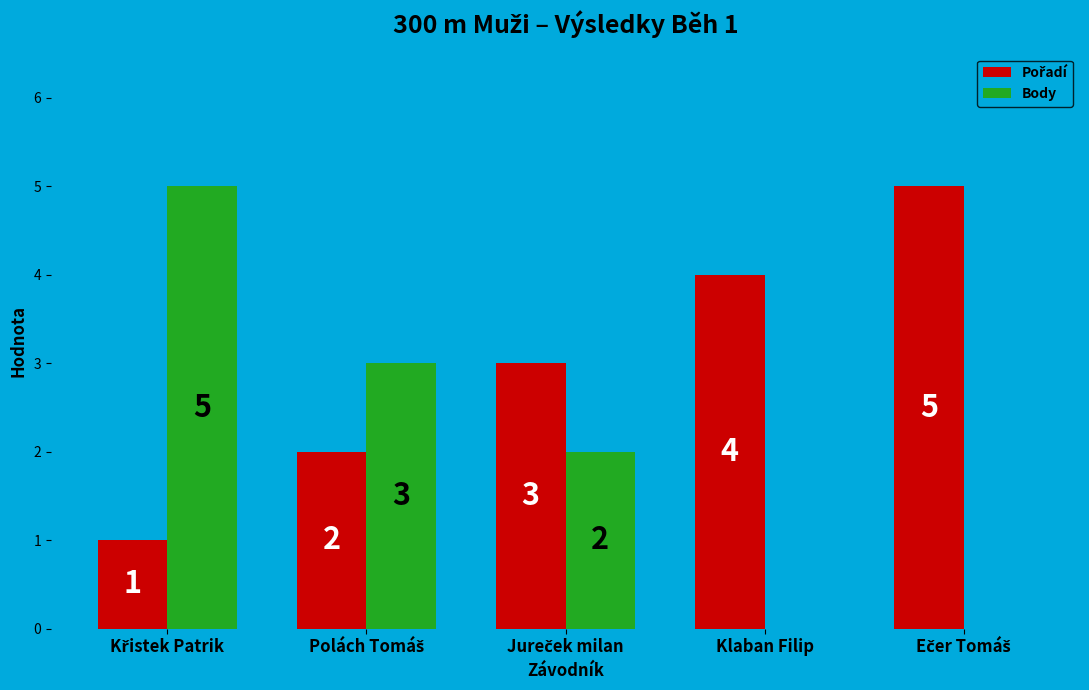

What is the highest value of the Body series?

5